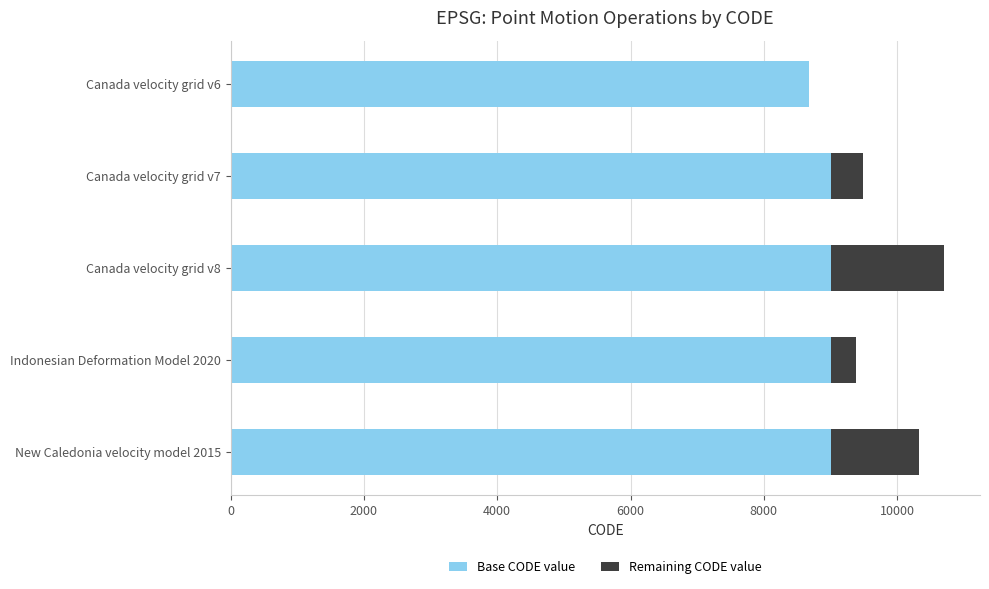

What is the highest value of the Base CODE value series?

9000